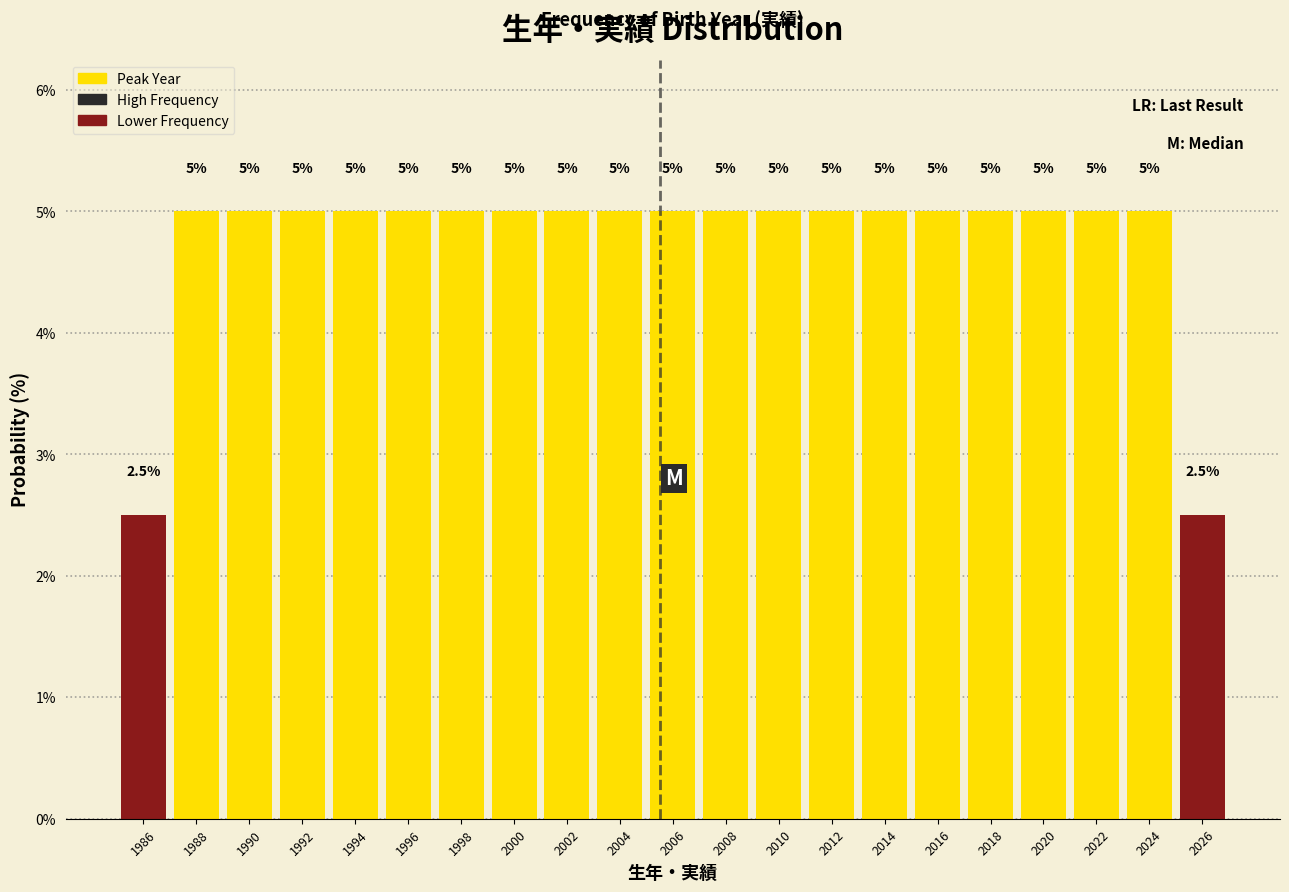

Reading left to right, list every bar in this chart as the range it spans on the x-axis followed by its height.

1985 to 1987: 2.5
1987 to 1989: 5.0
1989 to 1991: 5.0
1991 to 1993: 5.0
1993 to 1995: 5.0
1995 to 1997: 5.0
1997 to 1999: 5.0
1999 to 2001: 5.0
2001 to 2003: 5.0
2003 to 2005: 5.0
2005 to 2007: 5.0
2007 to 2009: 5.0
2009 to 2011: 5.0
2011 to 2013: 5.0
2013 to 2015: 5.0
2015 to 2017: 5.0
2017 to 2019: 5.0
2019 to 2021: 5.0
2021 to 2023: 5.0
2023 to 2025: 5.0
2025 to 2027: 2.5